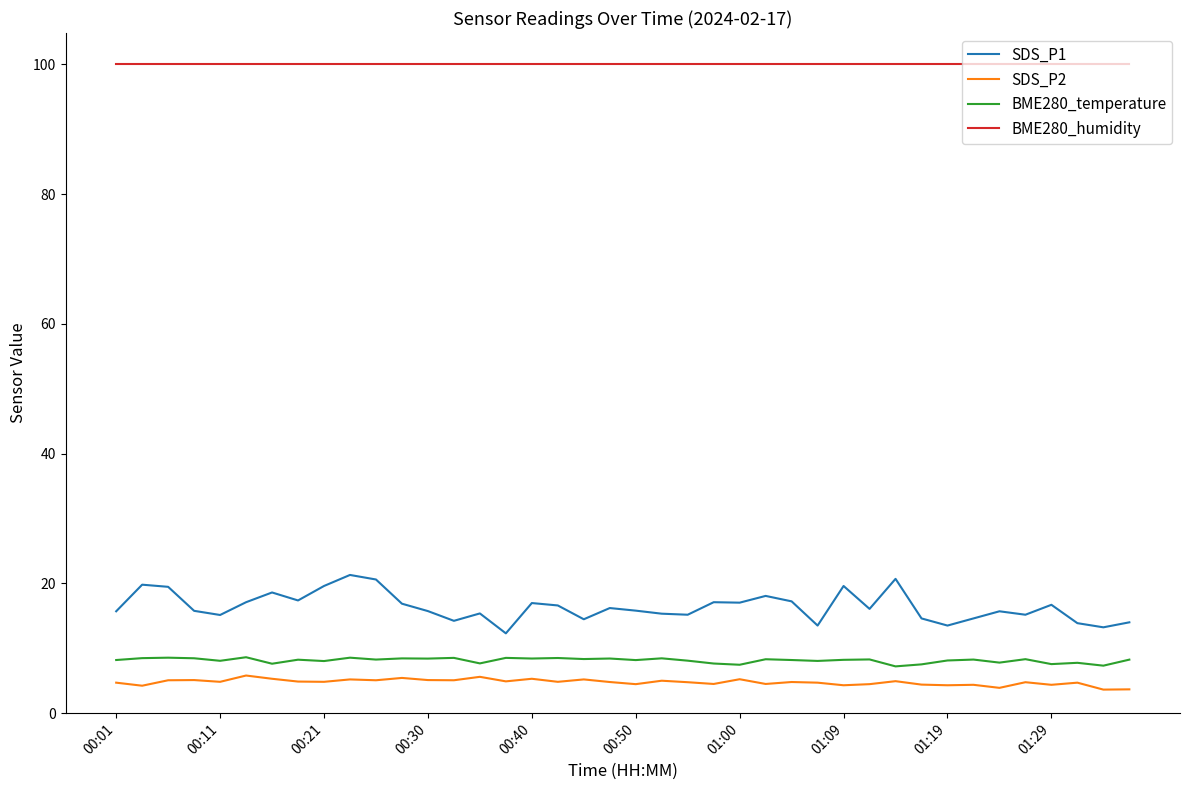

How many lines are shown in the chart?

4